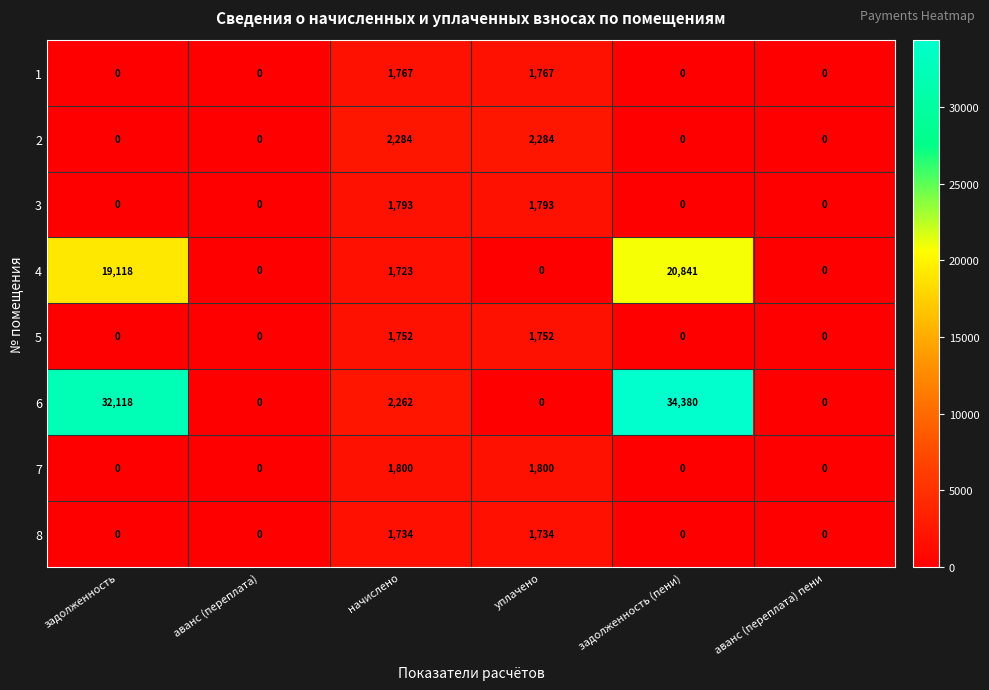

Rank the series by their maximum value, from highest to lowest.

6, 4, 2, 7, 3, 1, 5, 8